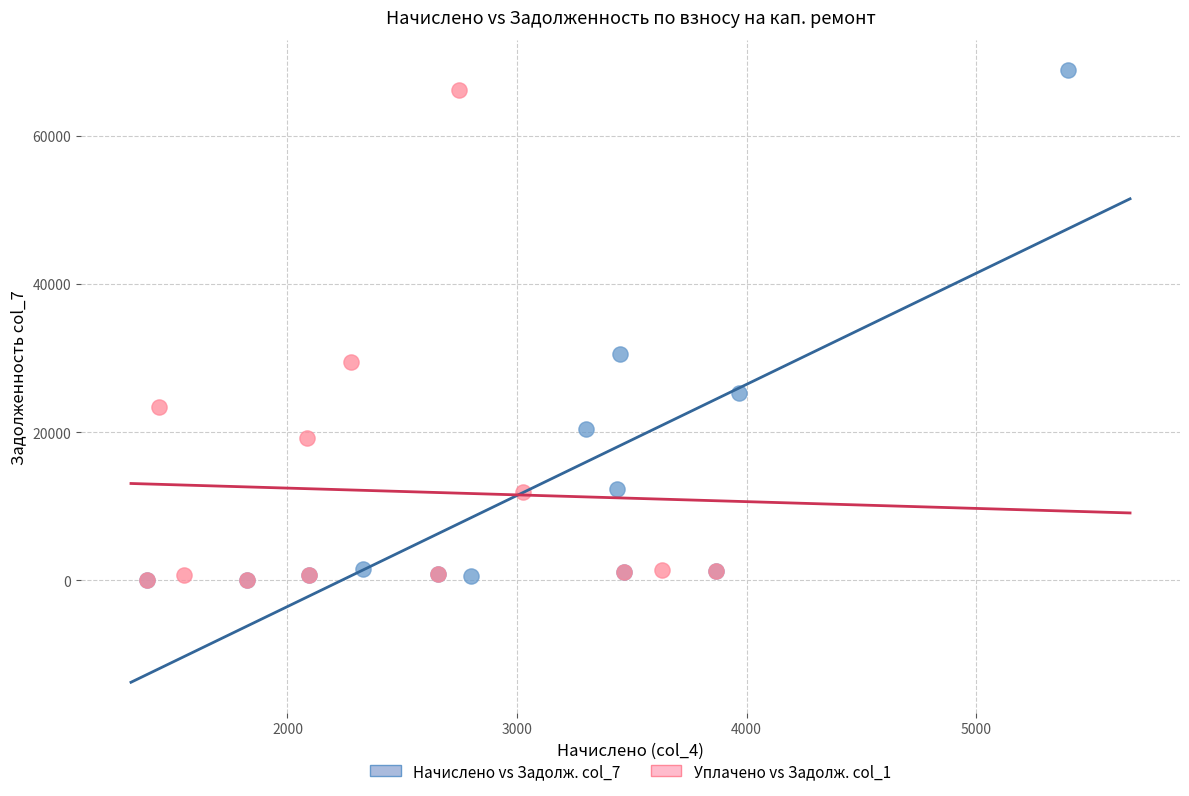

Which series has the largest Y range (max minus min)?

Начислено vs Задолж. col_7